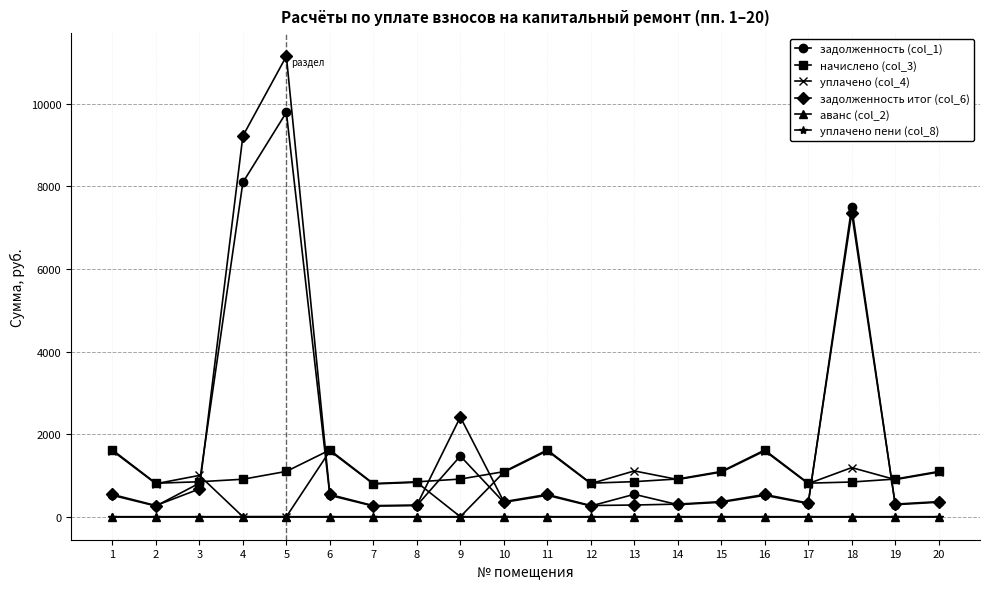

Which series has the largest total across all categories?

задолженность итог (col_6)